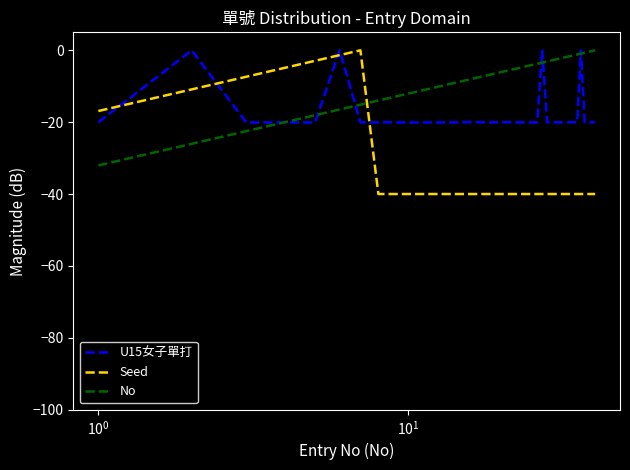

Which series has the largest total across all categories?

No